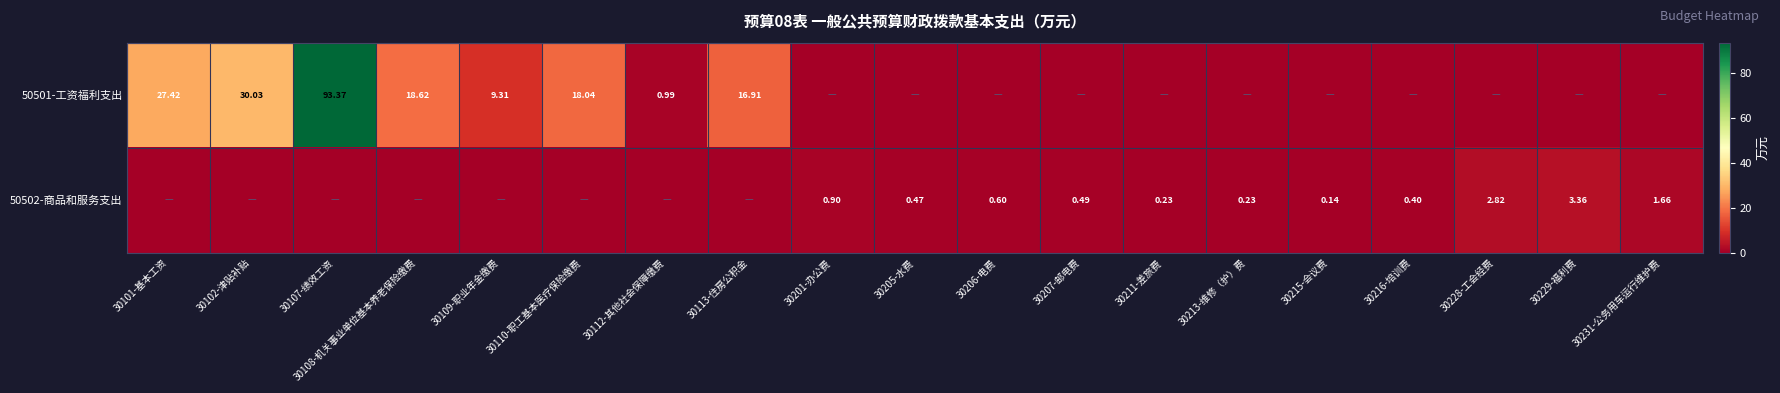

Is the value of 50501-工资福利支出 at 30110-职工基本医疗保险缴费 greater than the value of 50502-商品和服务支出 at 30231-公务用车运行维护费?

Yes